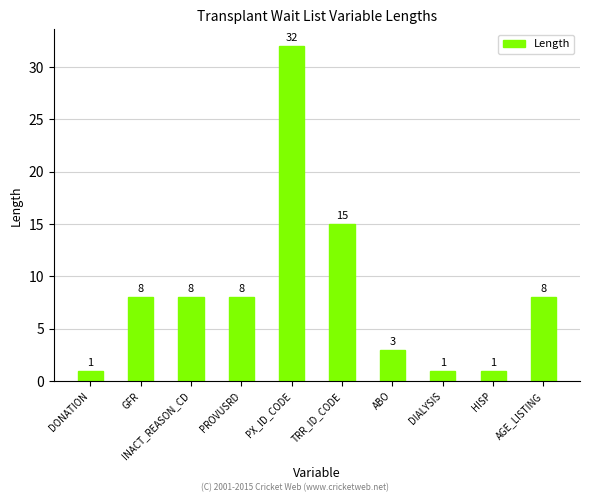

Are the bars horizontal?

No